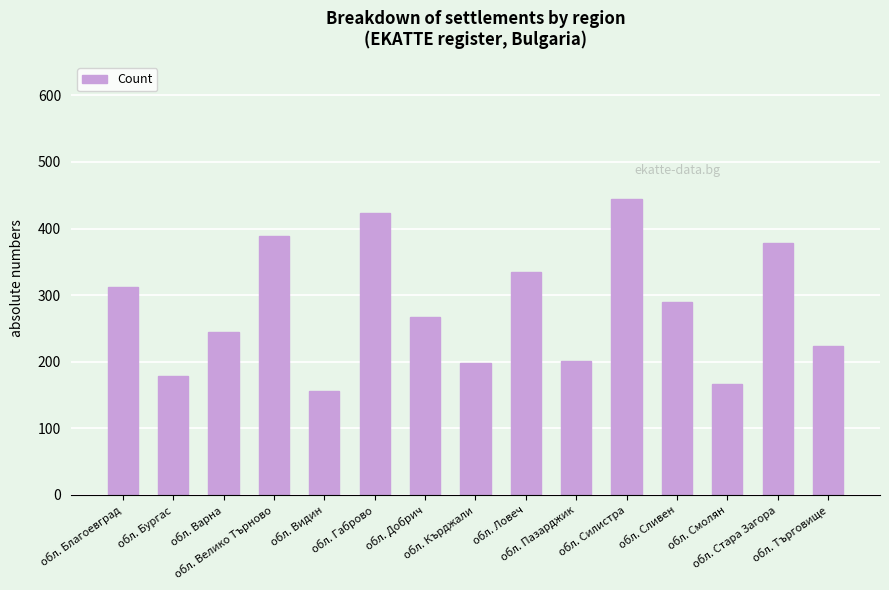

What is the sum of the values at обл. Стара Загора and обл. Габрово?

801